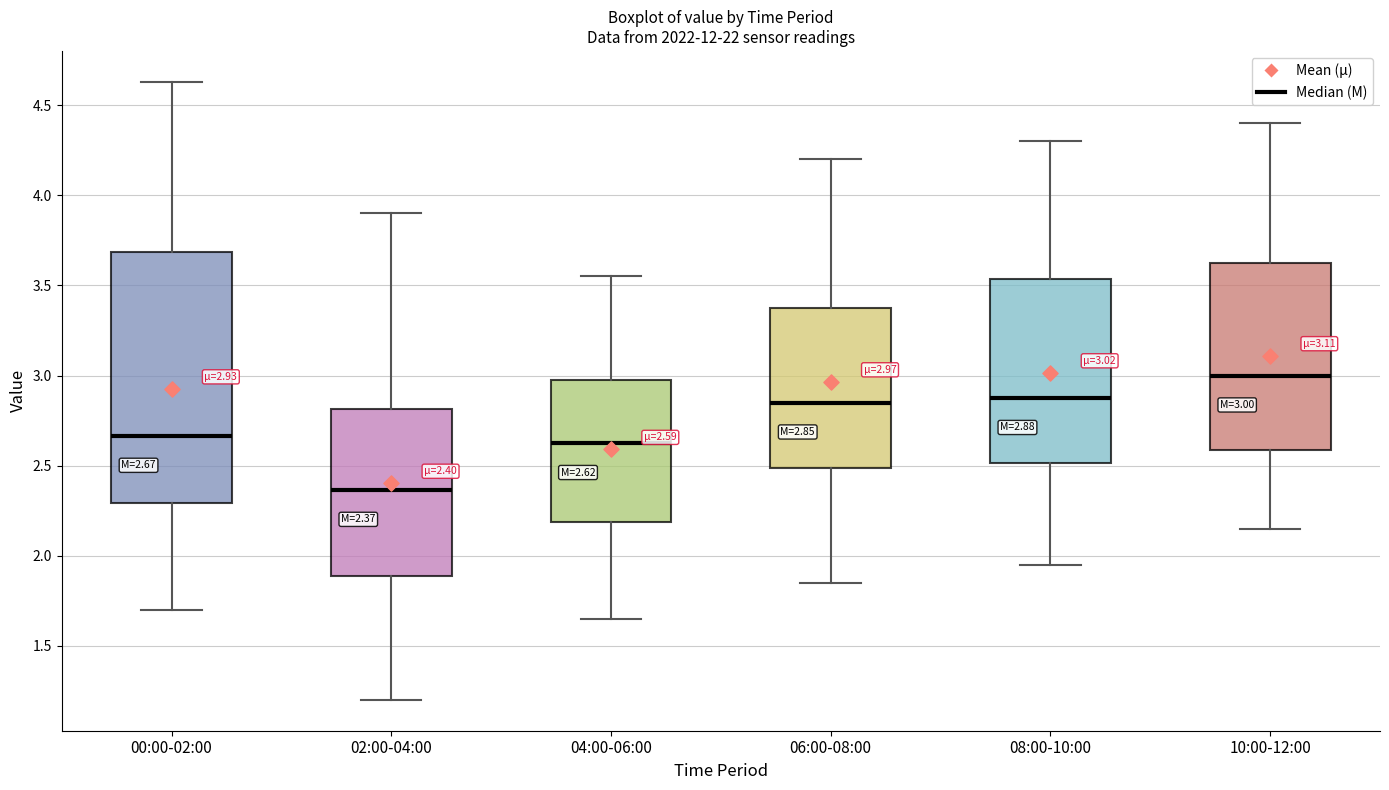

Which box has the lowest median line?

02:00-04:00